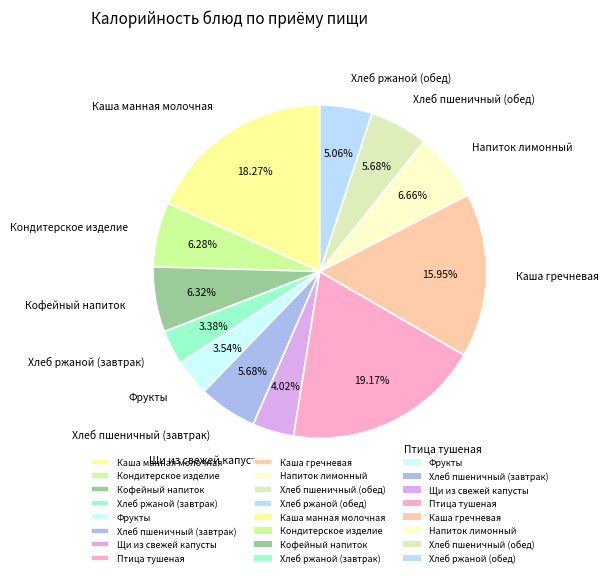

Is it true that Каша гречневая is 28% of the pie?

False